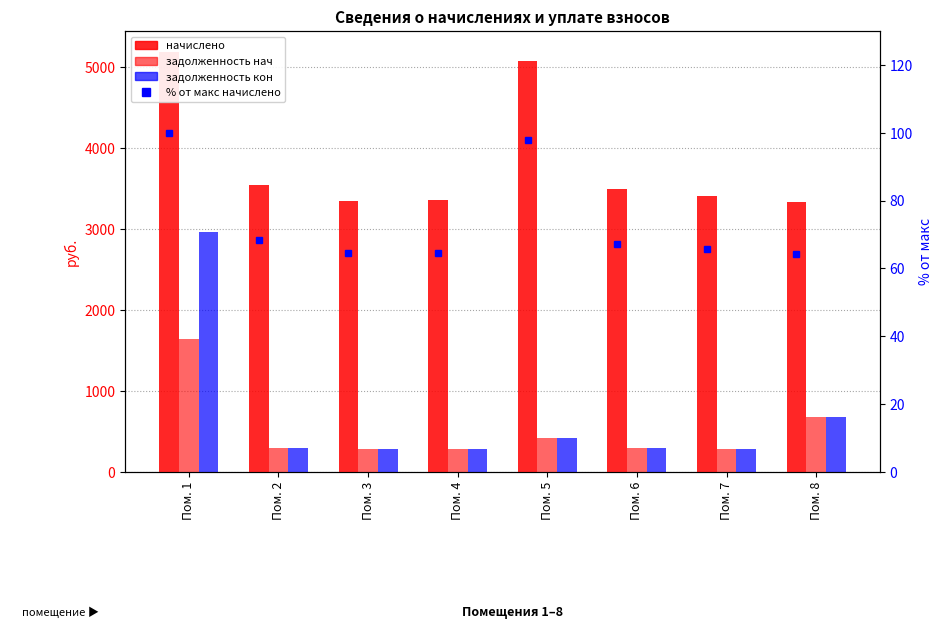

What is the value of the задолженность (кон) bar at the 4th from the left?

279.4